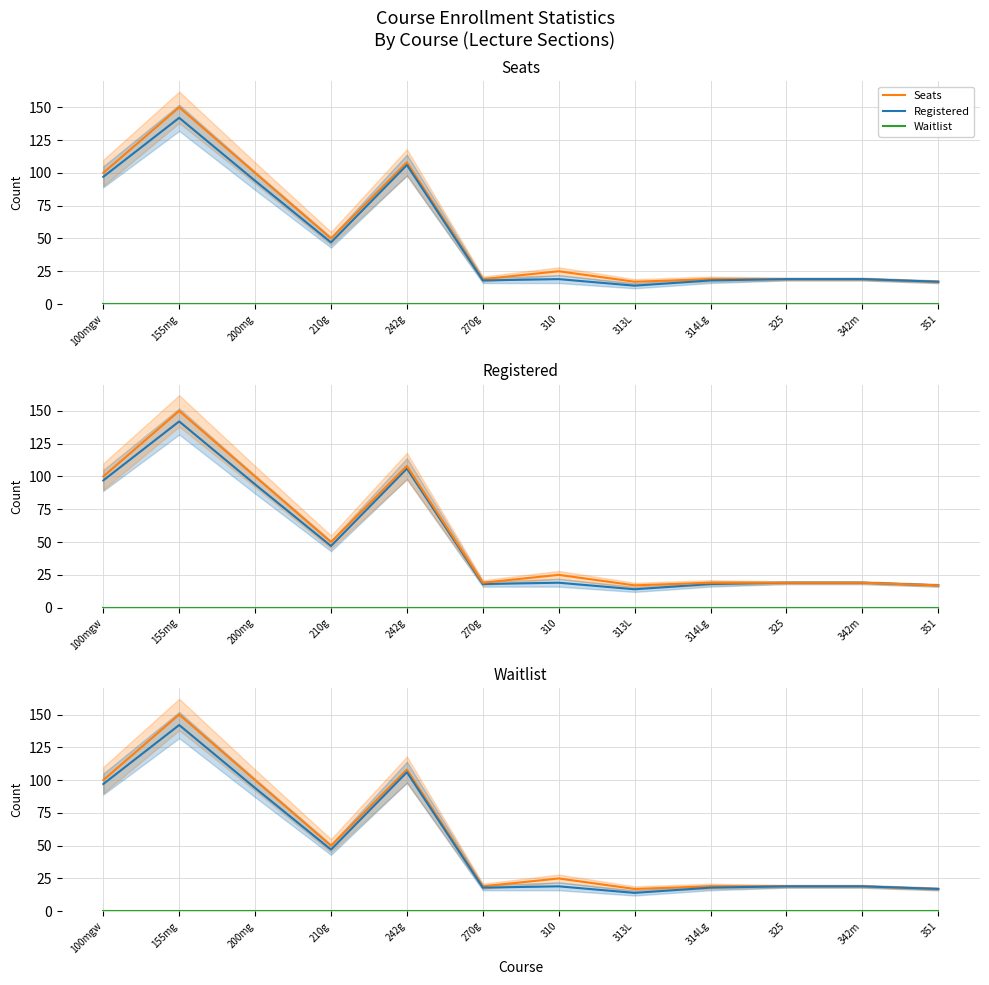

Reading right to left, what are all the values shown in this chart?

Seats: 351=17	342m=19	325=19	314Lg=19	313L=17	310=25	270g=19	242g=108	210g=50	200mg=100	155mg=150	100mgw=100
Registered: 351=17	342m=19	325=19	314Lg=18	313L=14	310=19	270g=18	242g=106	210g=47	200mg=94	155mg=142	100mgw=97
Waitlist: 351=0	342m=0	325=0	314Lg=0	313L=0	310=0	270g=0	242g=0	210g=0	200mg=0	155mg=0	100mgw=0